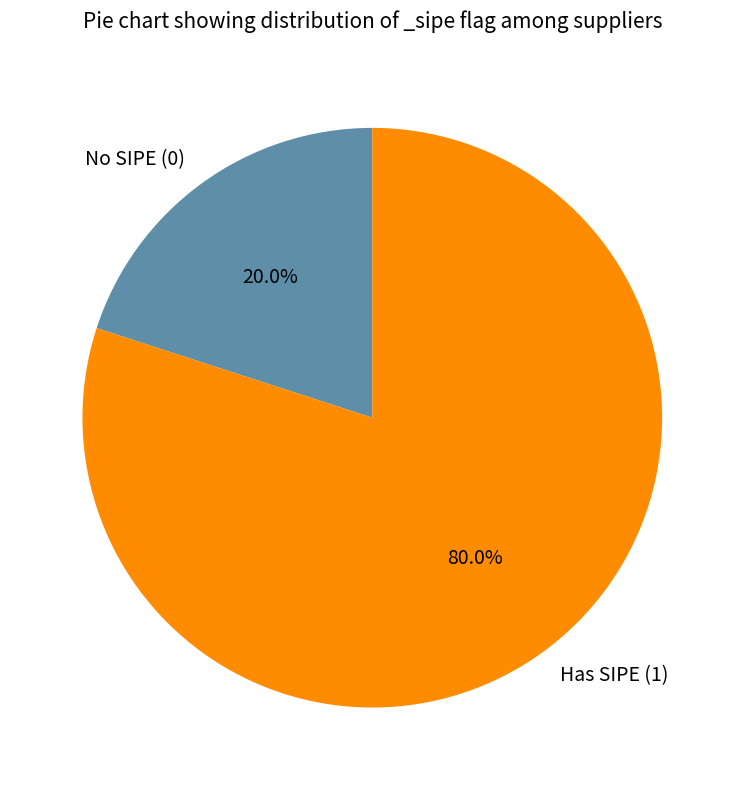

Which slice is the smallest?

No SIPE (0)